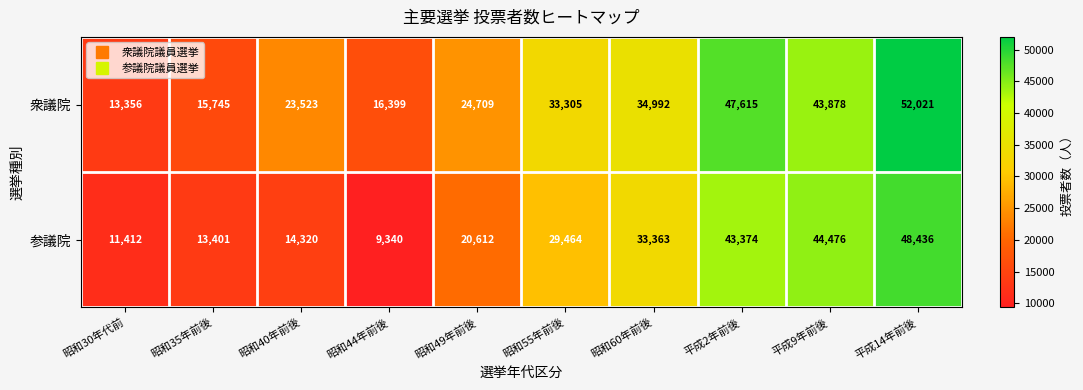

How many distinct data groups are displayed?

2